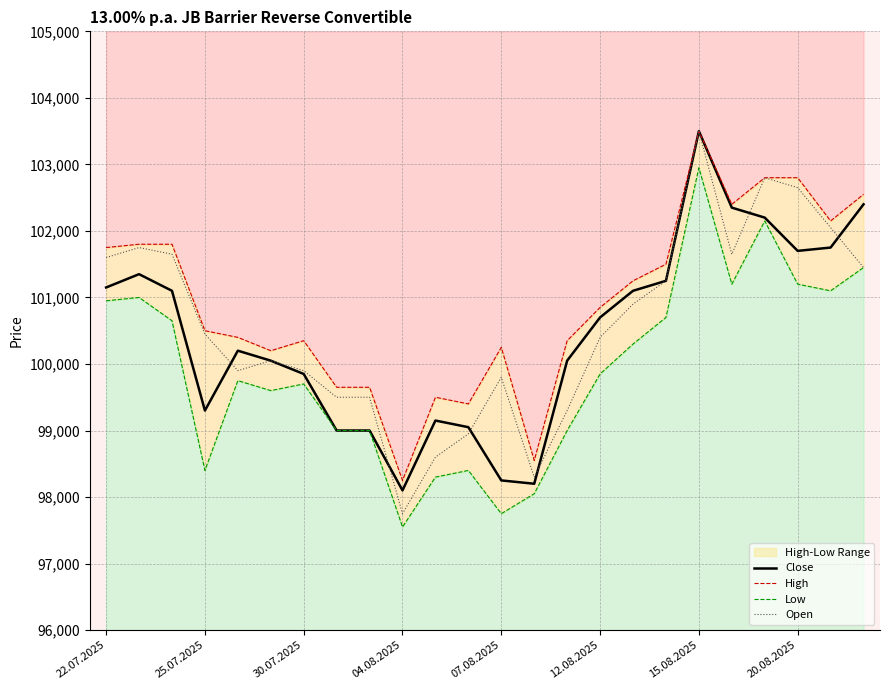

The High series shows 180535 at 15.08.2025. True or false?

False